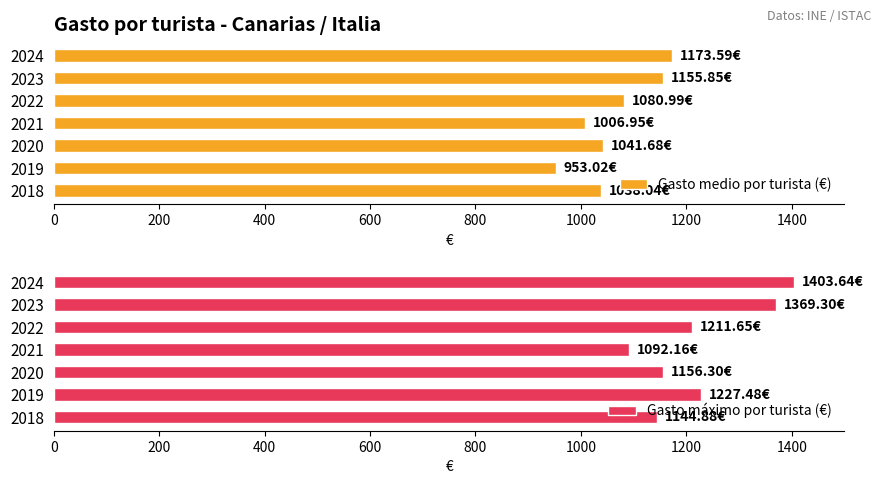

What is the average value of the Gasto medio por turista (€) series?

1064.3